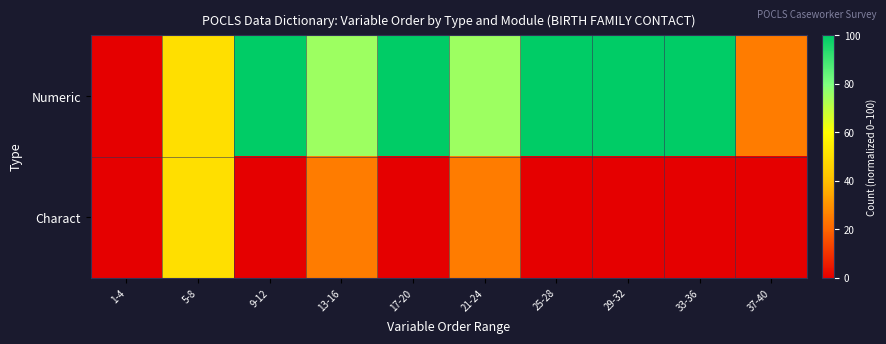

Reading right to left, transcribe all the data shown in this chart.

Numeric: 37-40=25	33-36=100	29-32=100	25-28=100	21-24=75	17-20=100	13-16=75	9-12=100	5-8=50	1-4=0
Charact: 37-40=0	33-36=0	29-32=0	25-28=0	21-24=25	17-20=0	13-16=25	9-12=0	5-8=50	1-4=0